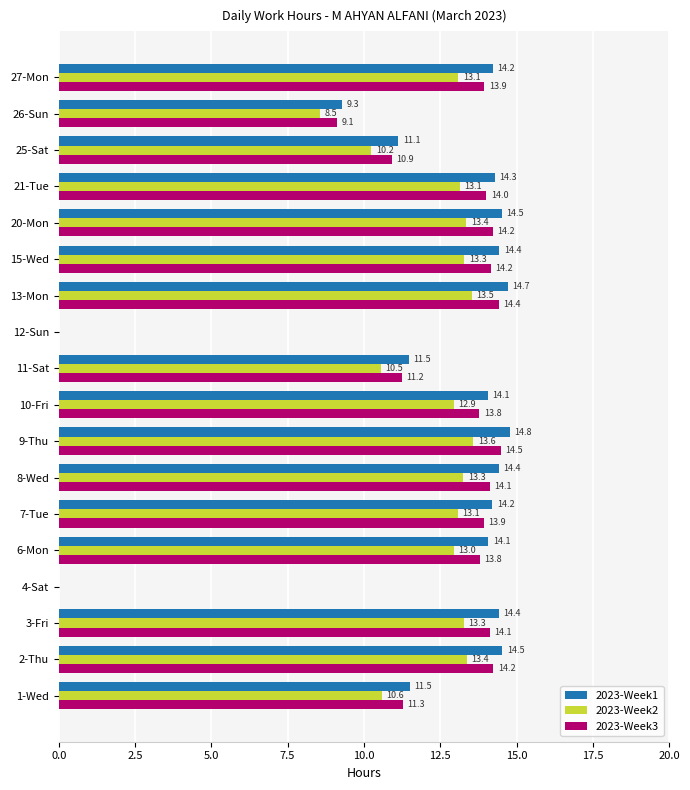

What is the sum of the 2023-Week3 values at 21-Tue and 9-Thu?

28.5